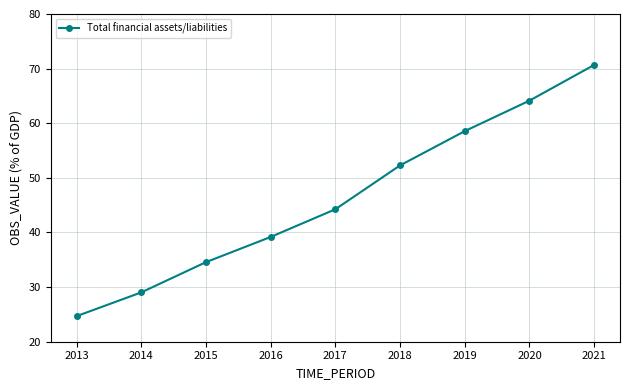

List the labels in order of value, smallest first.

2013, 2014, 2015, 2016, 2017, 2018, 2019, 2020, 2021